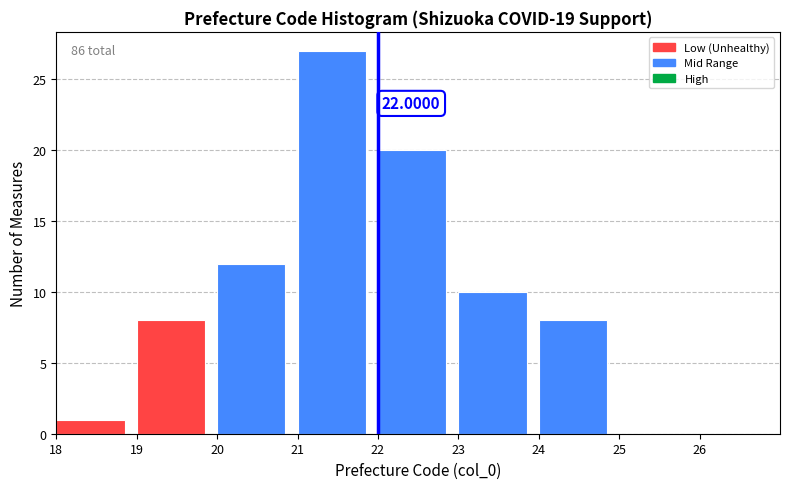

Over which range of the x-axis is the bar tallest?

21 to 22